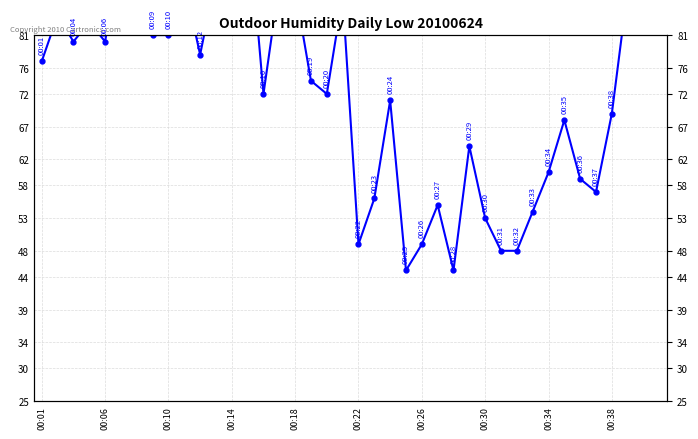

Reading left to right, extract all data points from this chart.

77	84	80	83	80	95	97	81	81	89	78	90	85	100	72	89	88	74	72	87	49	56	71	45	49	55	45	64	53	48	48	54	60	68	59	57	69	88	86	94